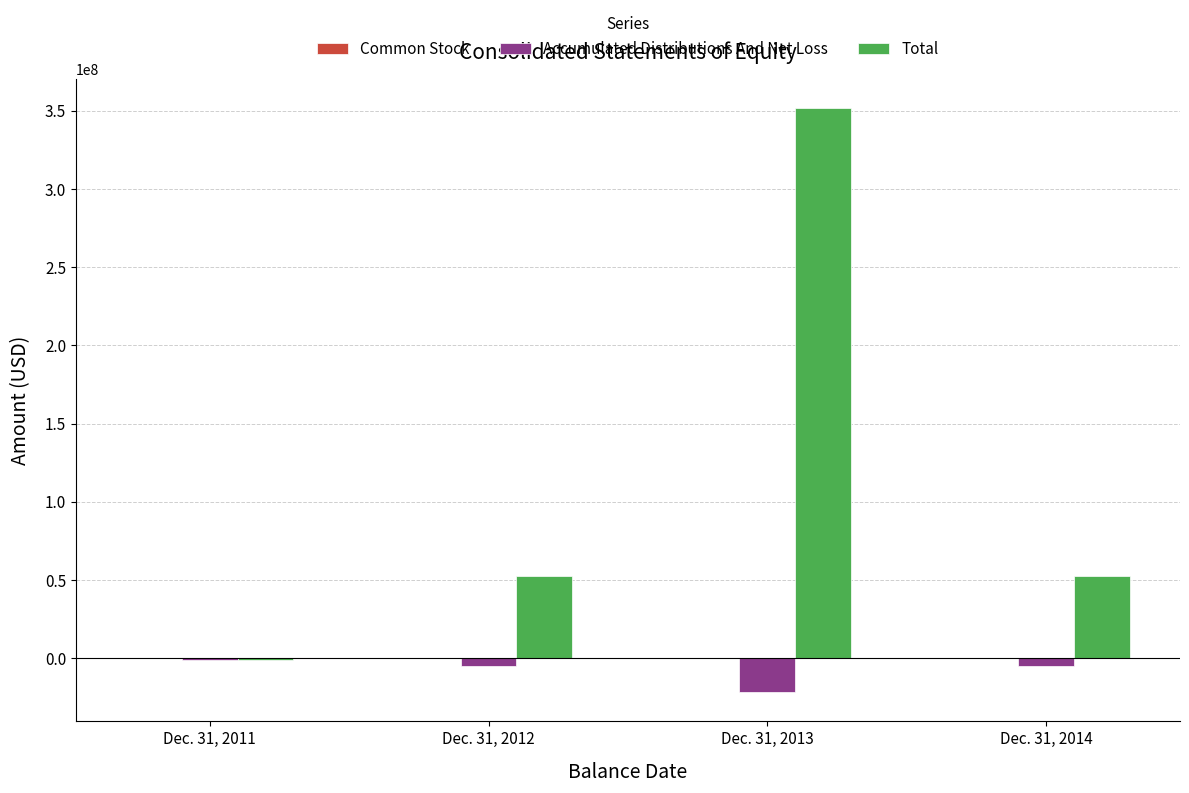

At which category is the sum across all series the highest?

Dec. 31, 2013